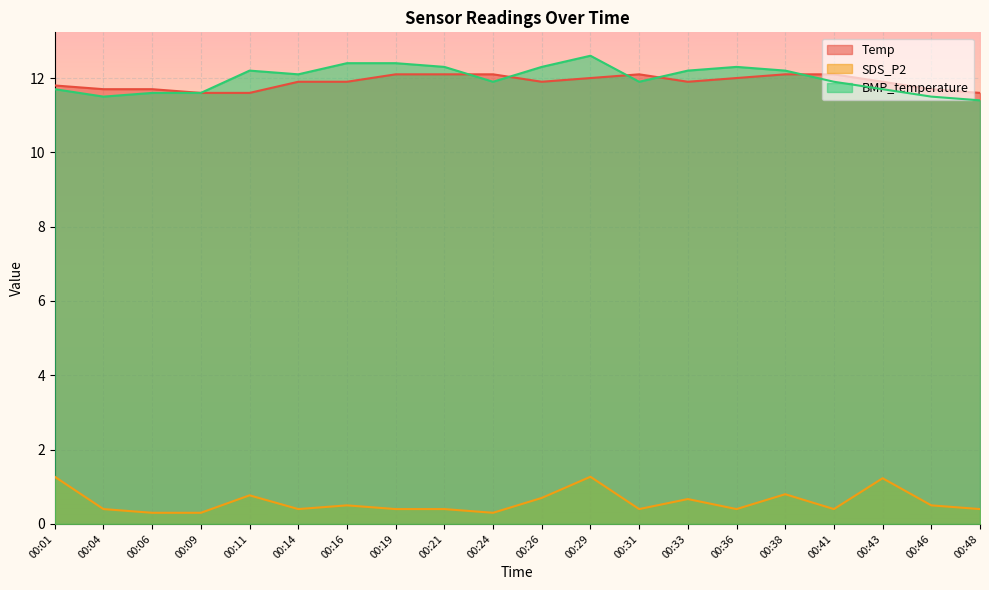

Which series has the largest total across all categories?

BMP_temperature